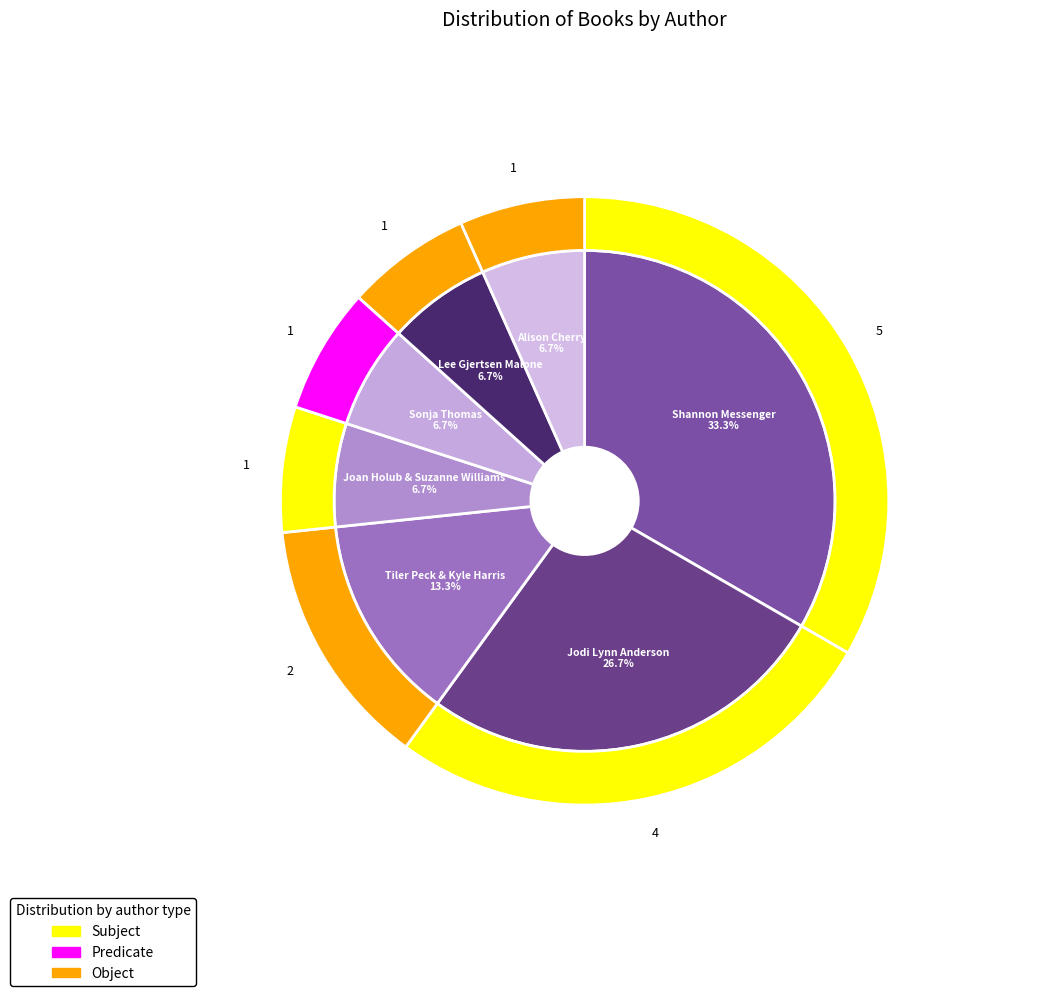

Is it true that Joan Holub & Suzanne Williams is 7% of the pie?

True